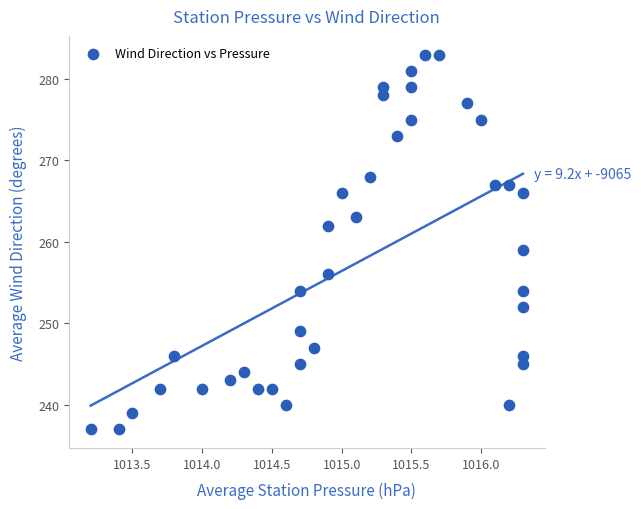

What is the range of Y values (max minus min)?

46